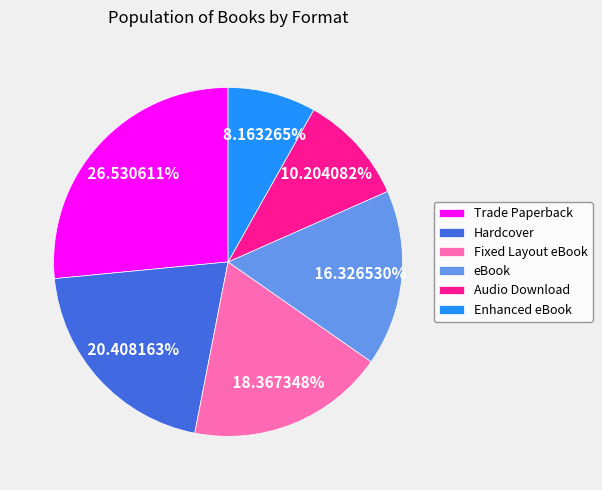

What is the largest slice in the pie chart?

Trade Paperback